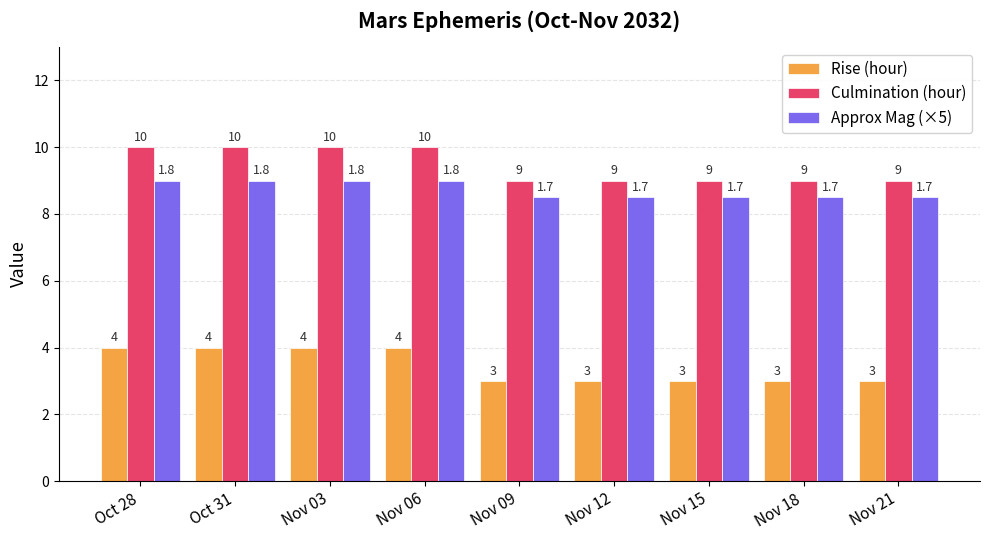

What is the maximum value for Culmination (hour)?

10.0